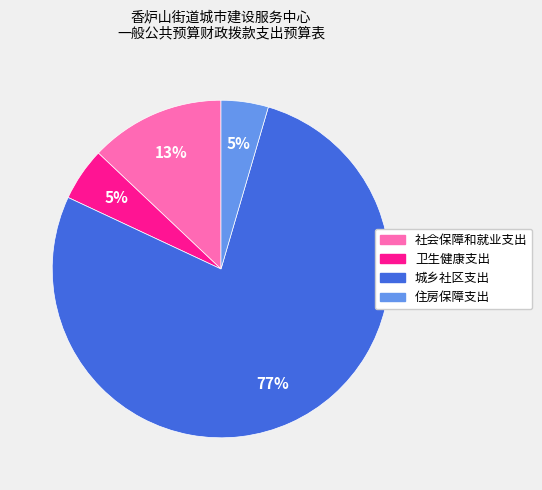

Is the sum of 社会保障和就业支出 and 住房保障支出 greater than half?

No